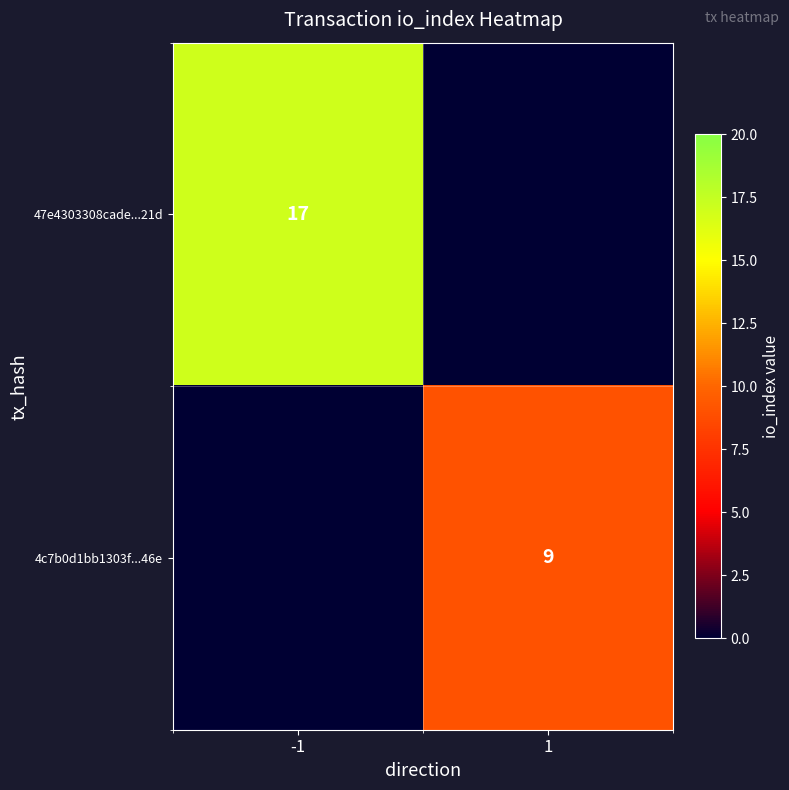

Is the value of 47e4303308cade...21d at -1 greater than the value of 4c7b0d1bb1303f...46e at 1?

Yes